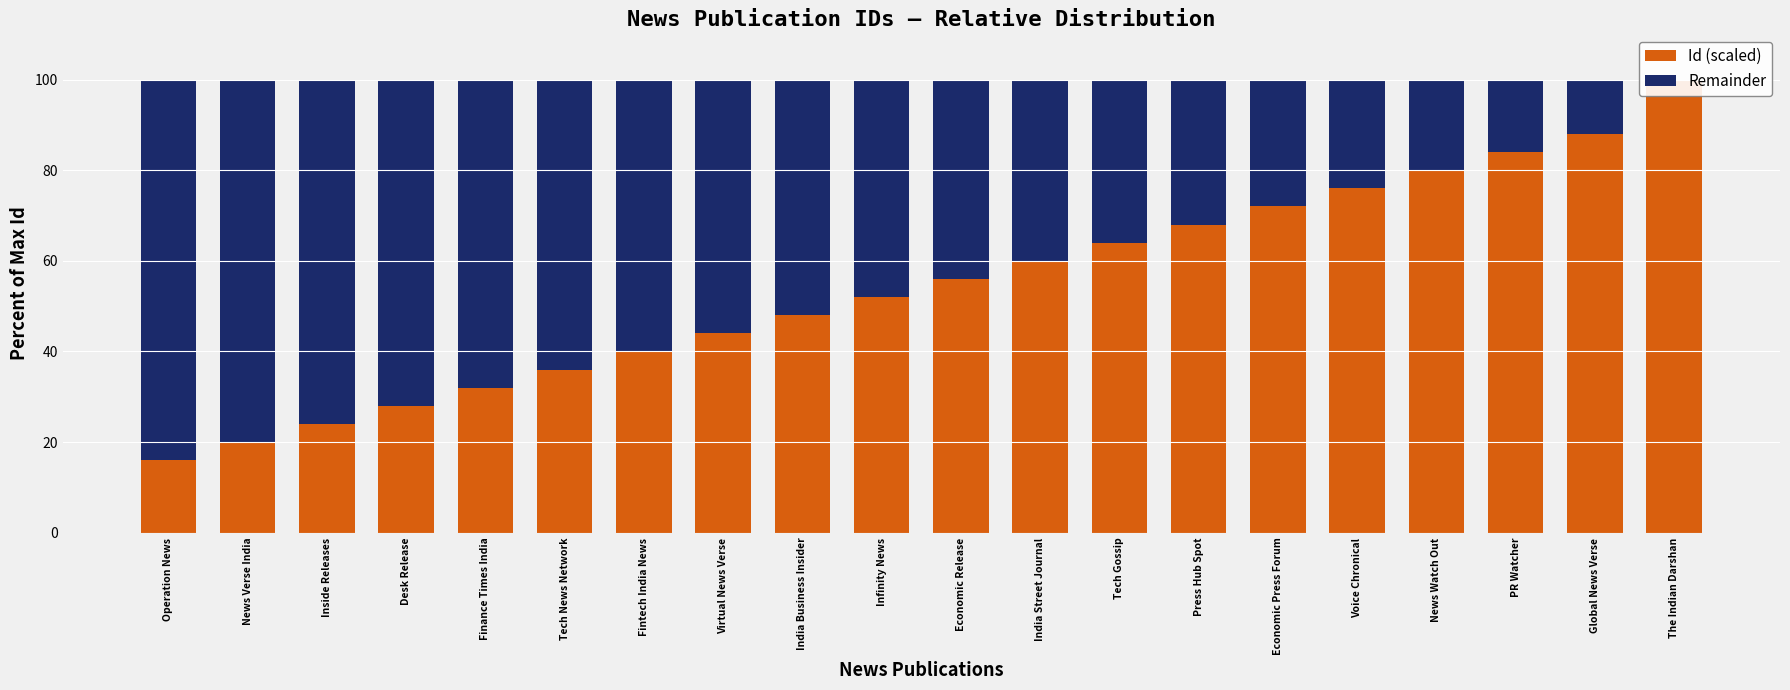

Between Economic Press Forum and Economic Release, which is larger?

Economic Press Forum